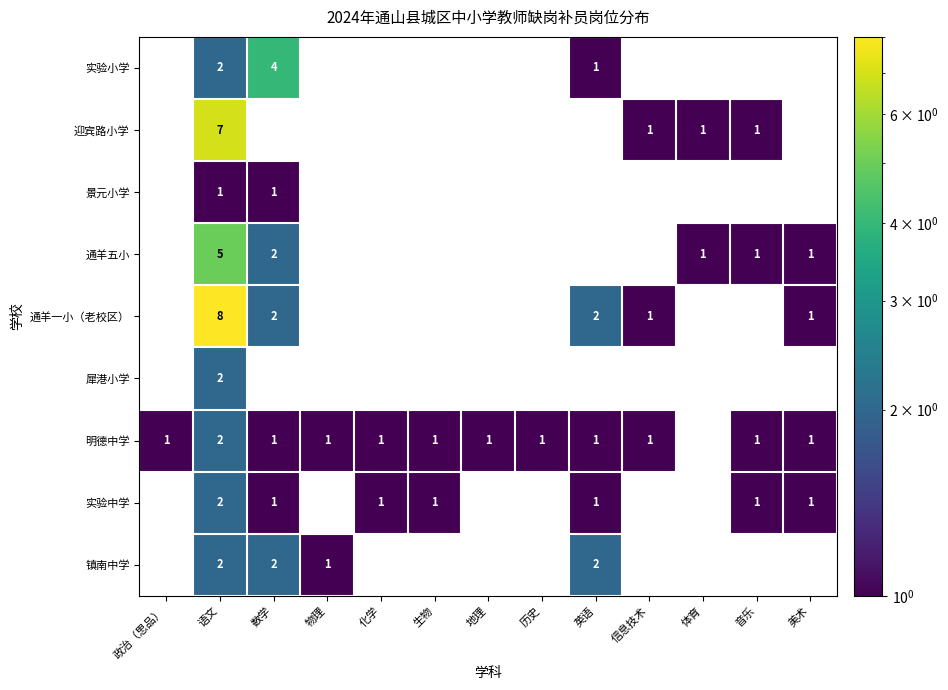

The value of 明德中学 at 数学 is 1. True or false?

True